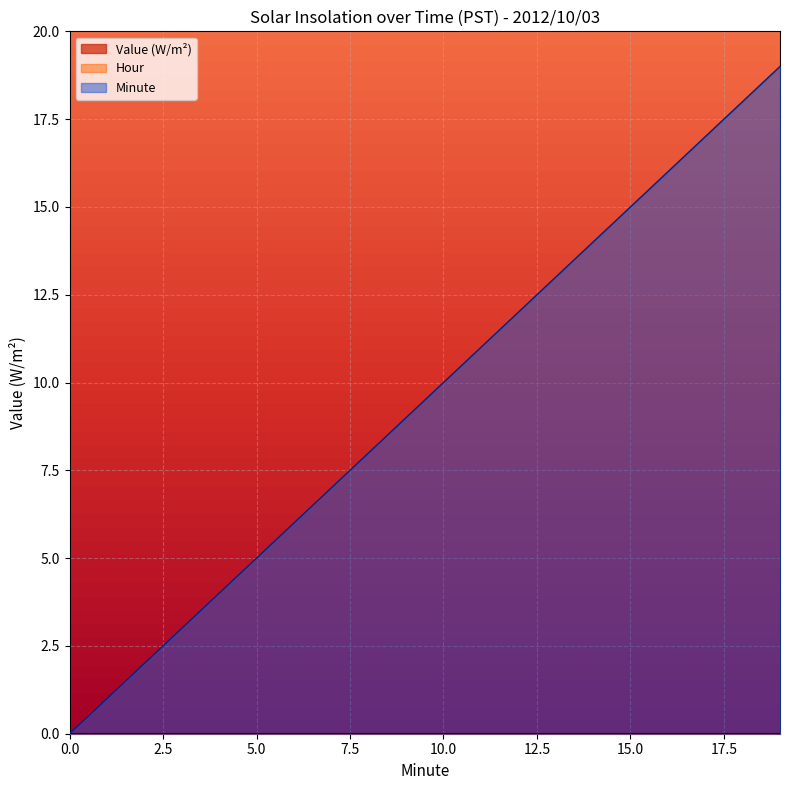

What is the greatest value displayed?

19